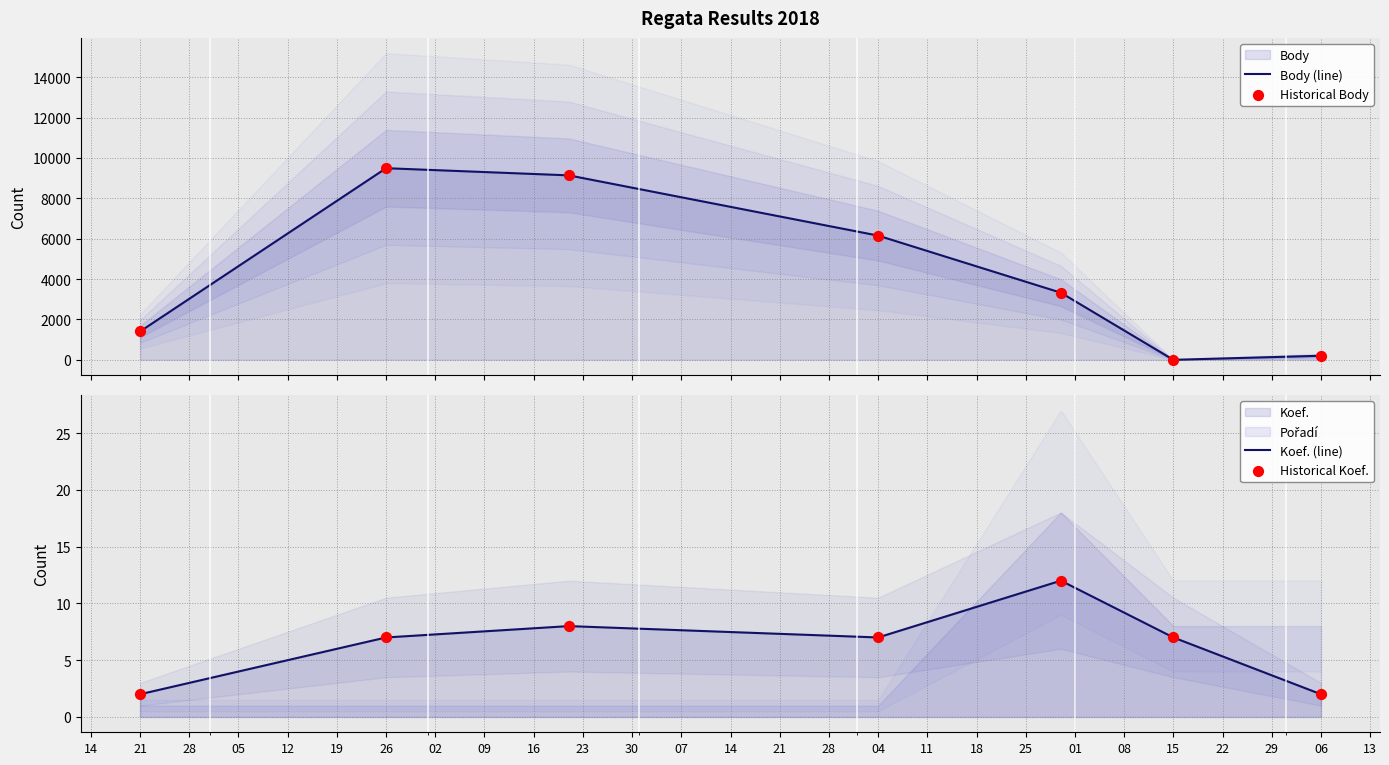

Which series contains the highest Y value?

Body (line)